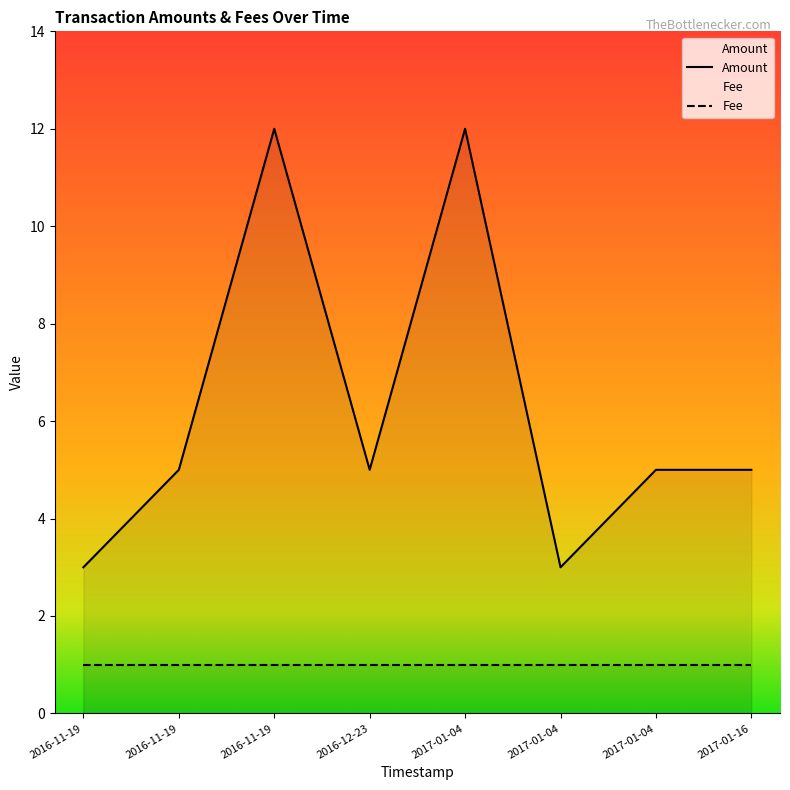

How many lines are shown in the chart?

2